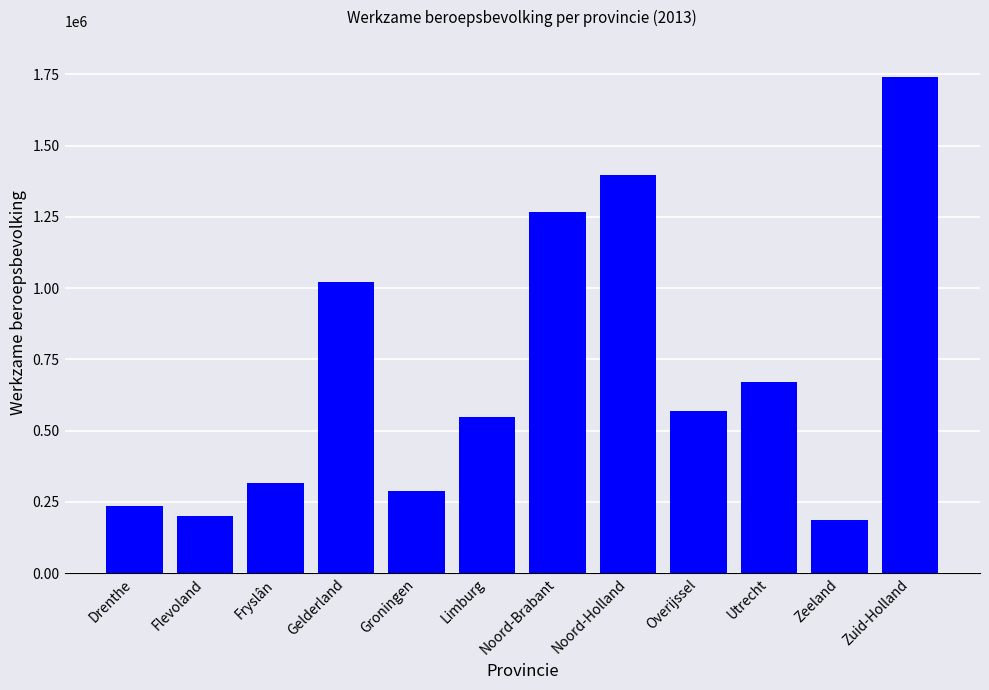

What is the minimum value shown in the chart?

185000